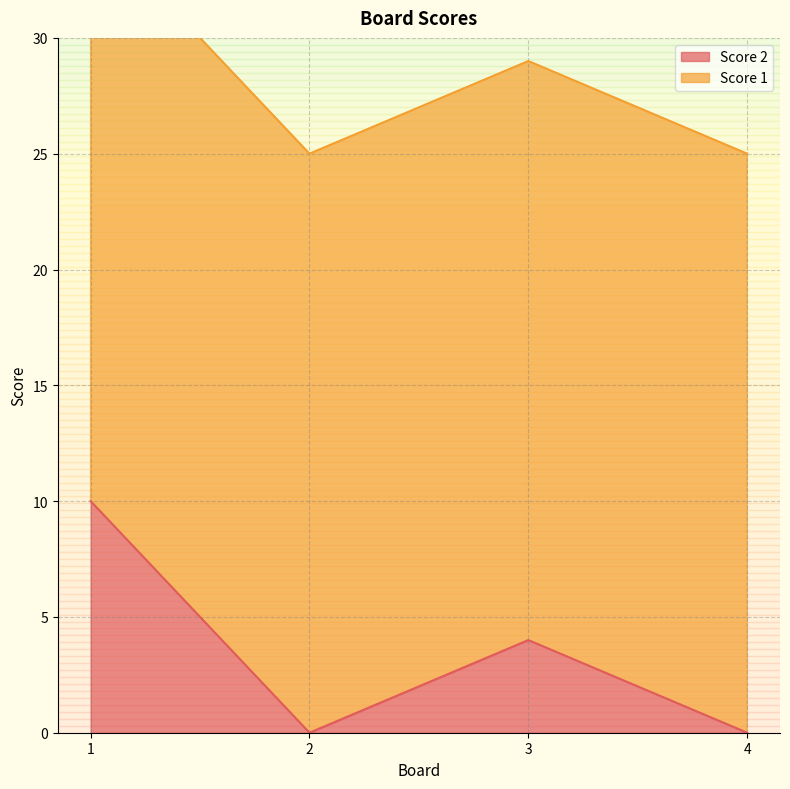

List the labels in order of value, smallest first.

2, 4, 3, 1